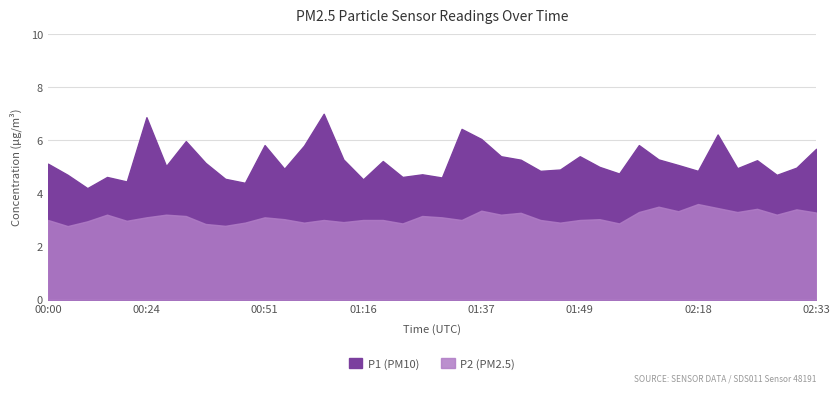

Which series has the largest range (max minus min)?

P1